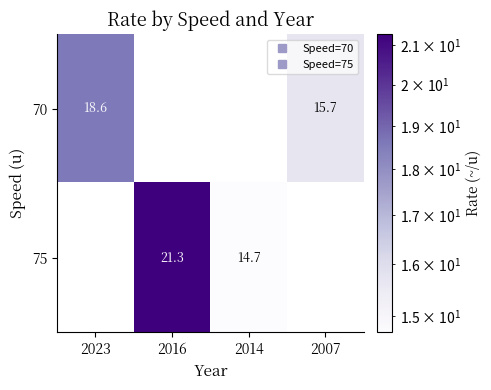

Is the value of 75 at 2023 greater than the value of 70 at 2007?

No